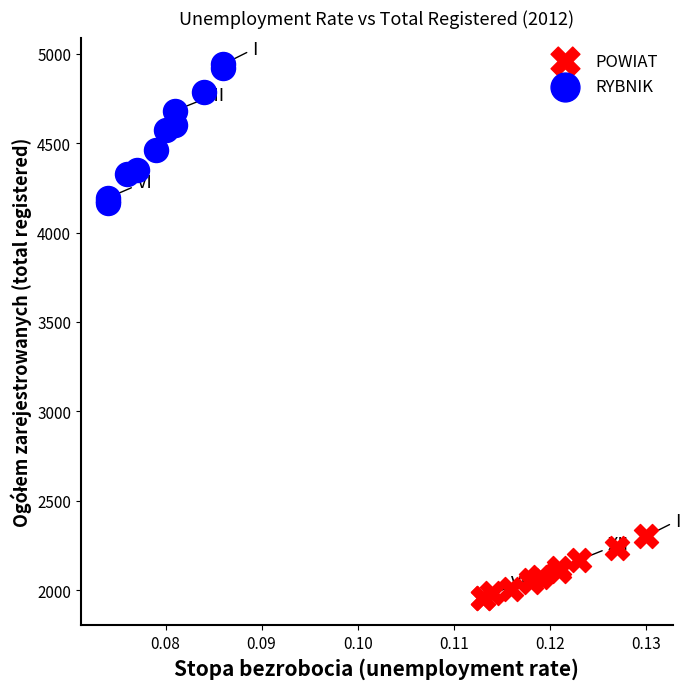

Which series contains the highest Y value?

RYBNIK